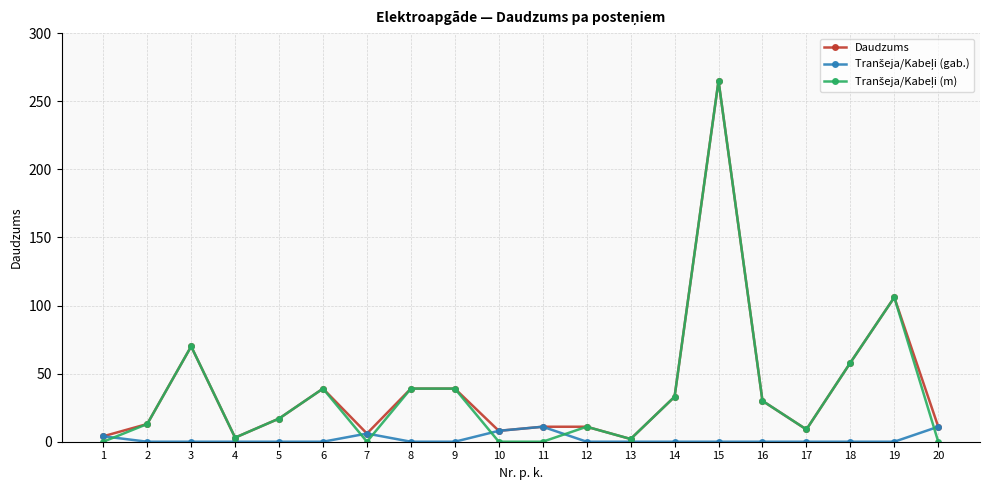

How many data points does each series have?

20